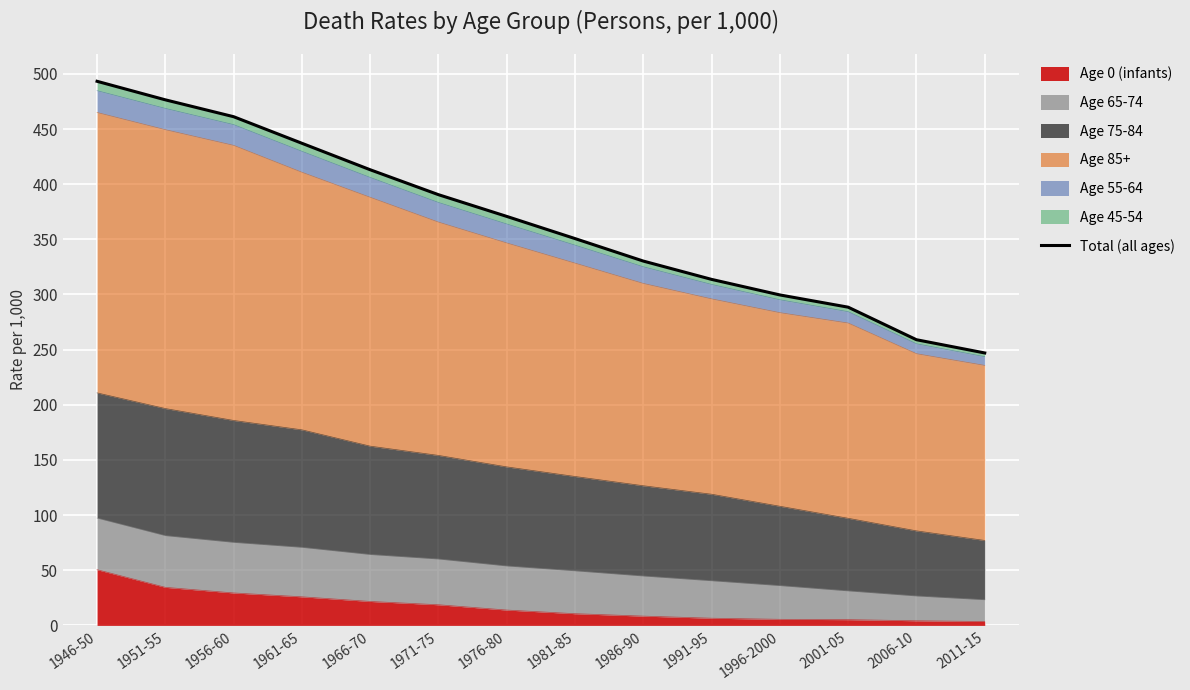

What is the average value?

366.5